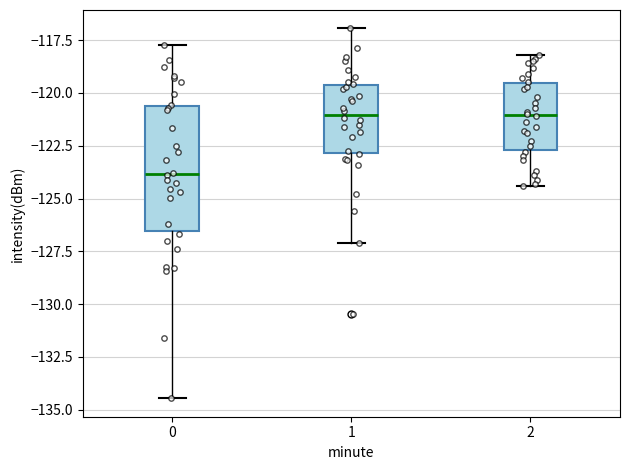

Reading left to right, transcribe this box plot: for each box, give where its median line is, the range the box spans, and where its two whiskers end, as read against the y-axis. The values are not printed on the chart, so give them approximately, as read against the axis.

0: median -124.0, box -126.5 to -120.5, whiskers -134.5 to -117.5
1: median -121.0, box -123.0 to -119.5, whiskers -127.0 to -117.0
2: median -121.0, box -122.5 to -119.5, whiskers -124.5 to -118.0